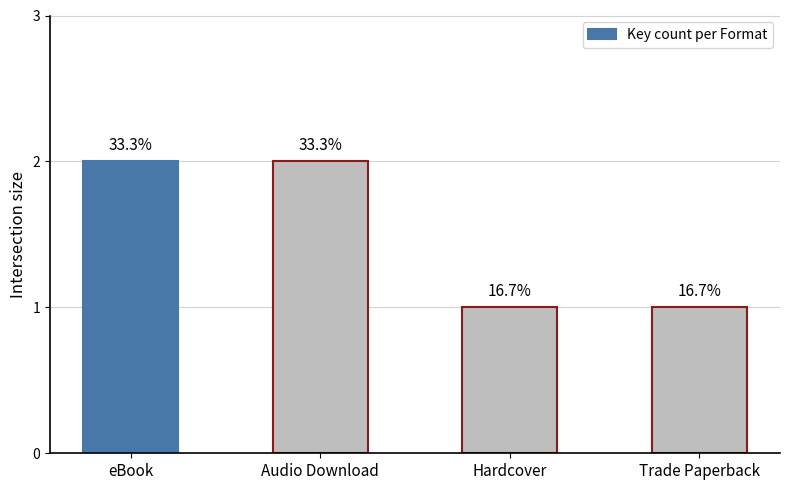

Reading left to right, extract all data points from this chart.

2	2	1	1